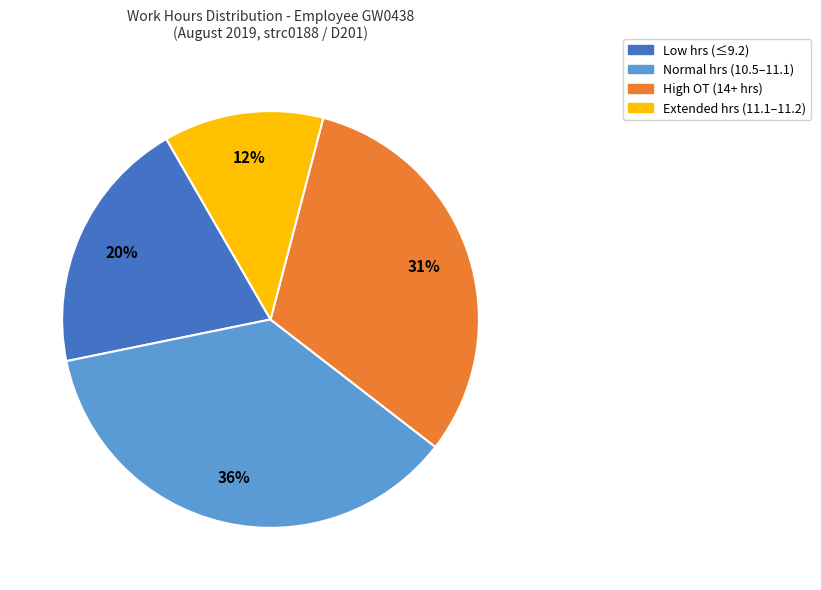

To the nearest percent, what is the average slice percentage?

25%